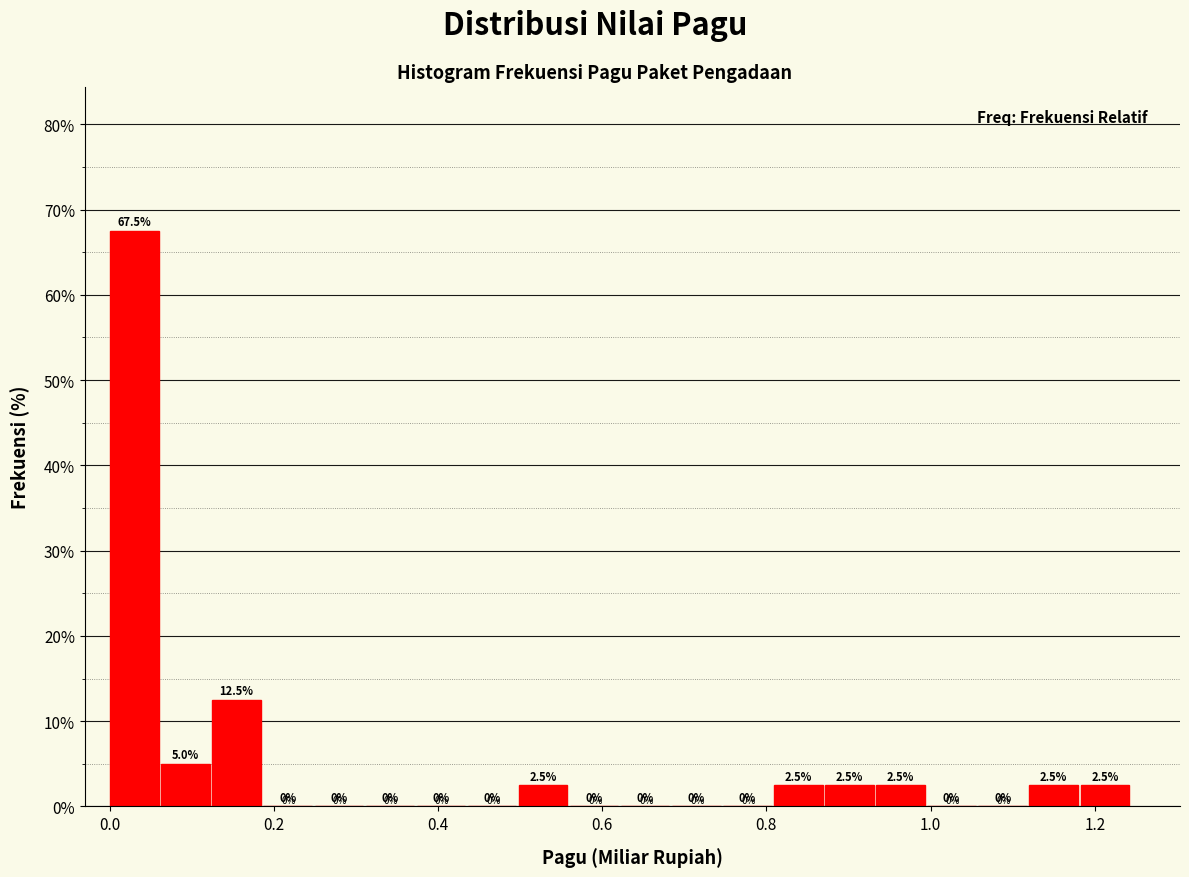

Around what value on the x-axis is the tallest bar? Give the approximate position of its centre, as read against the axis.

0.04